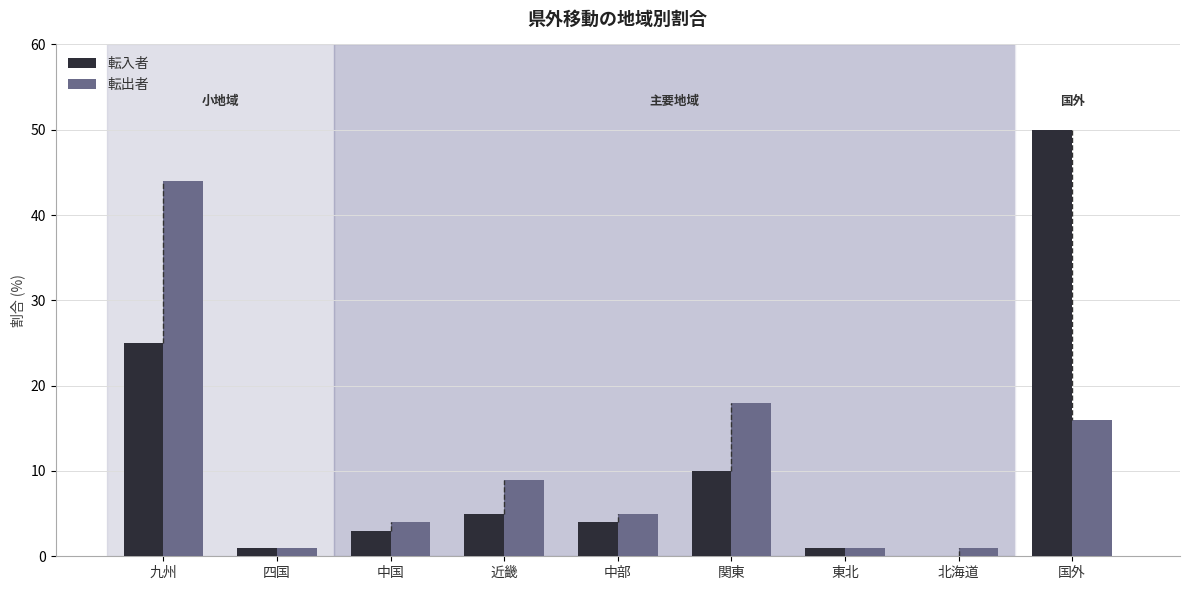

Is the value of 転出者 at 関東 greater than the value of 転入者 at 四国?

Yes